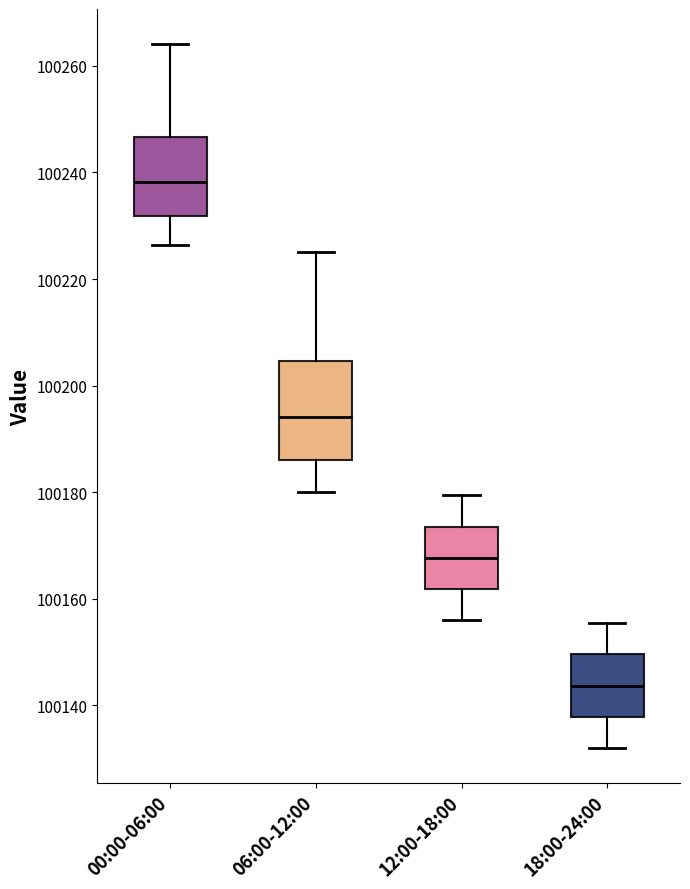

Which box's median line is the lowest?

18:00-24:00